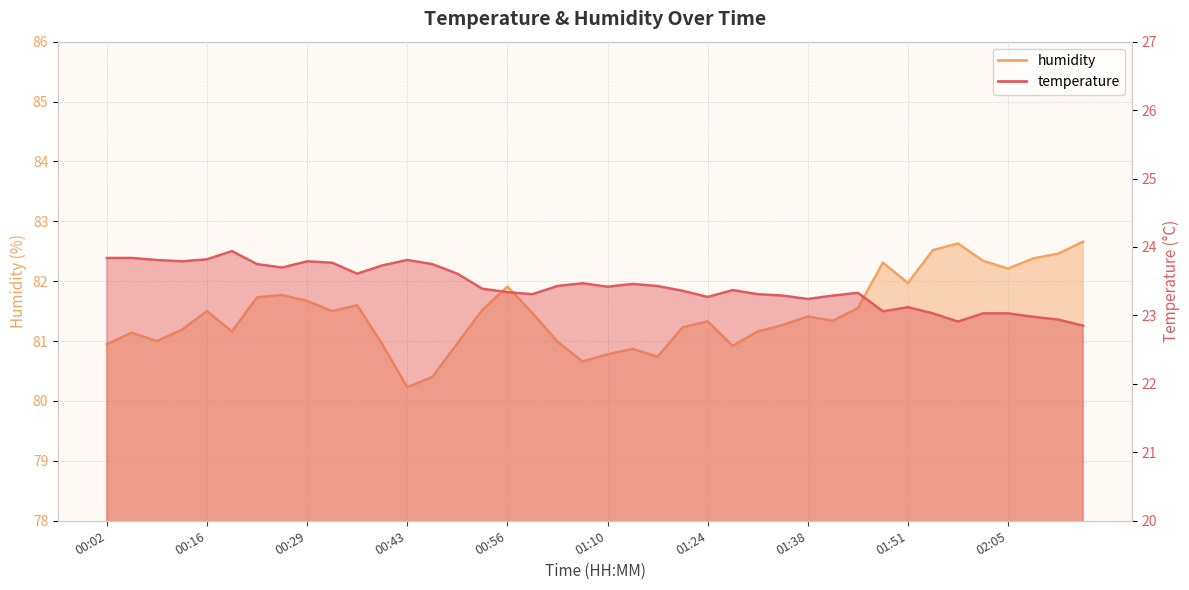

In temperature, how many points are lower than both neighbors (excluding endpoints)?

9